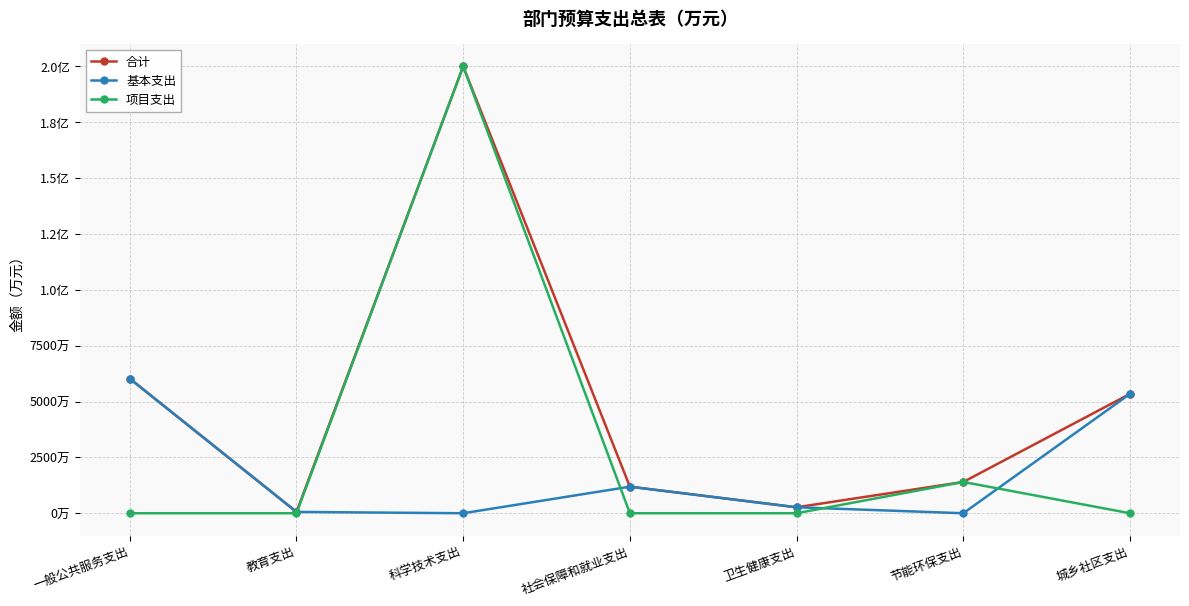

What are all the series names shown in the legend?

合计, 基本支出, 项目支出